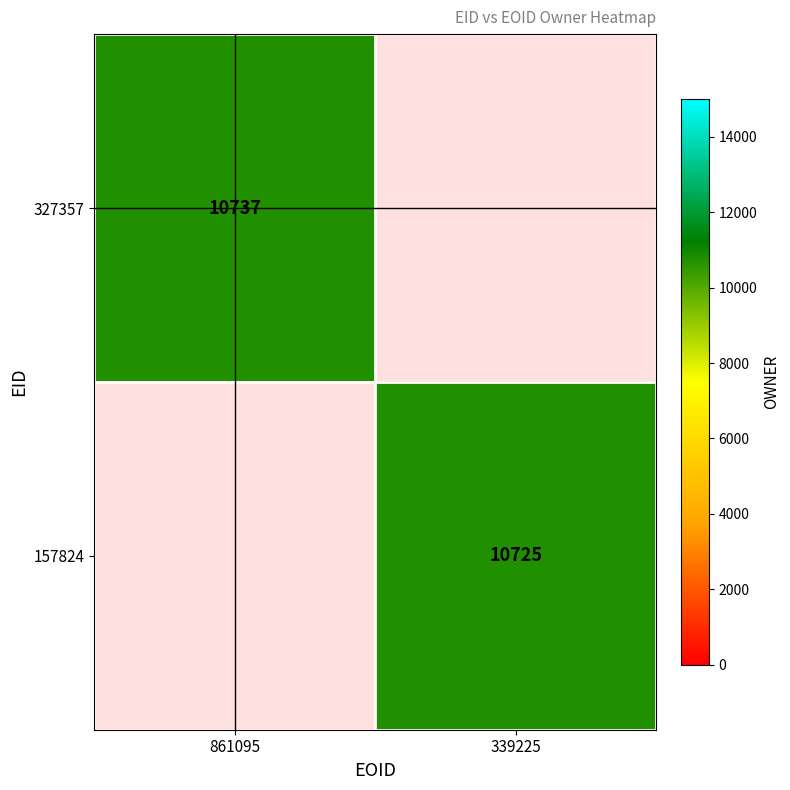

At which category does the chart reach its peak across all series?

861095